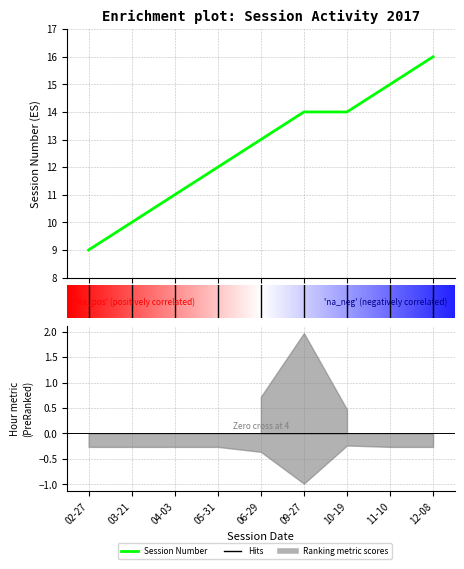

Reading right to left, extract all data points from this chart.

16	15	14	14	13	12	11	10	9